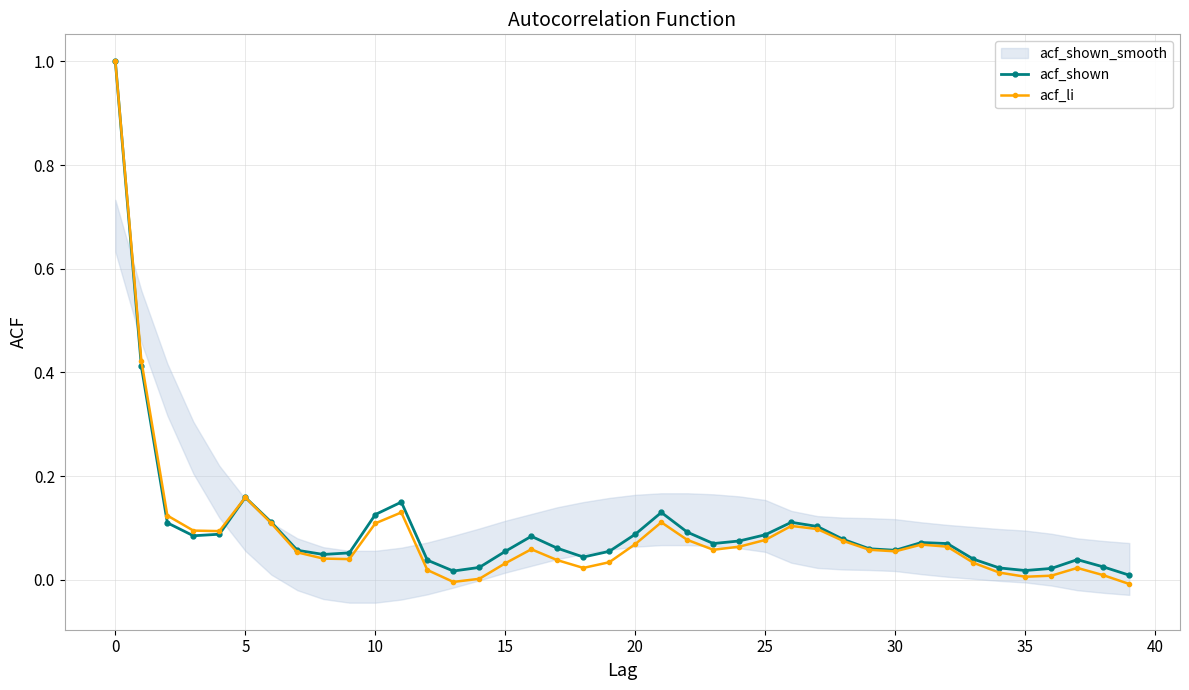

What is the total value across all series at 30?

0.1